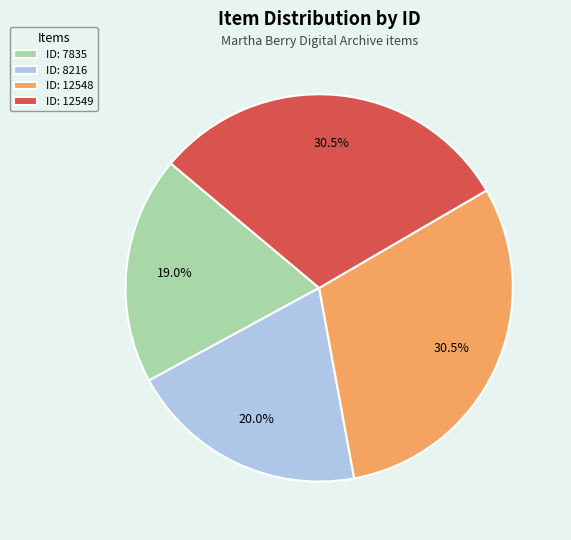

Approximately how many times larger is the value at ID: 12549 compared to ID: 12548?

1.0